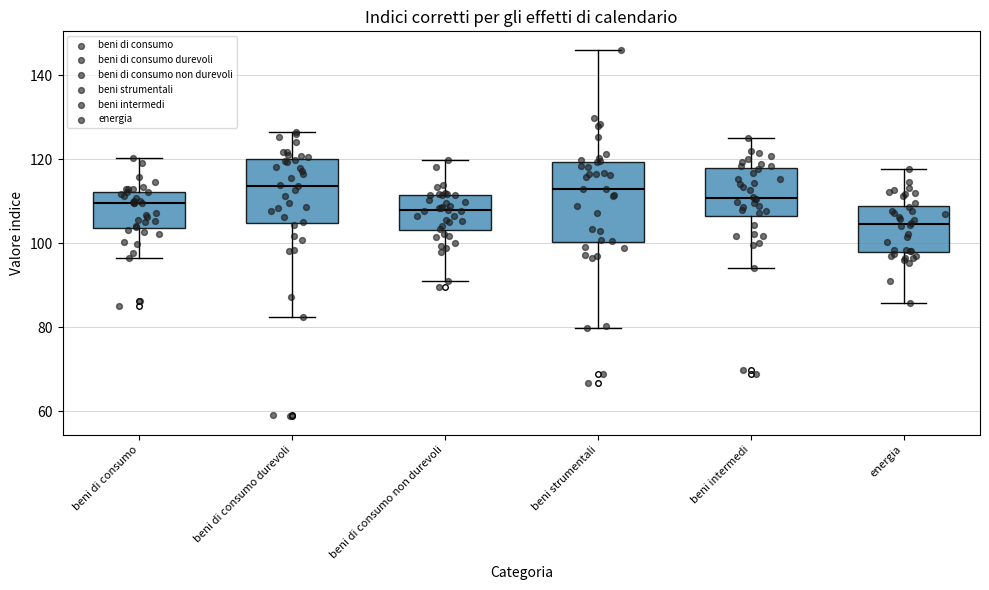

Comparing the boxes themselves (not the whiskers), which one is the tallest?

beni strumentali